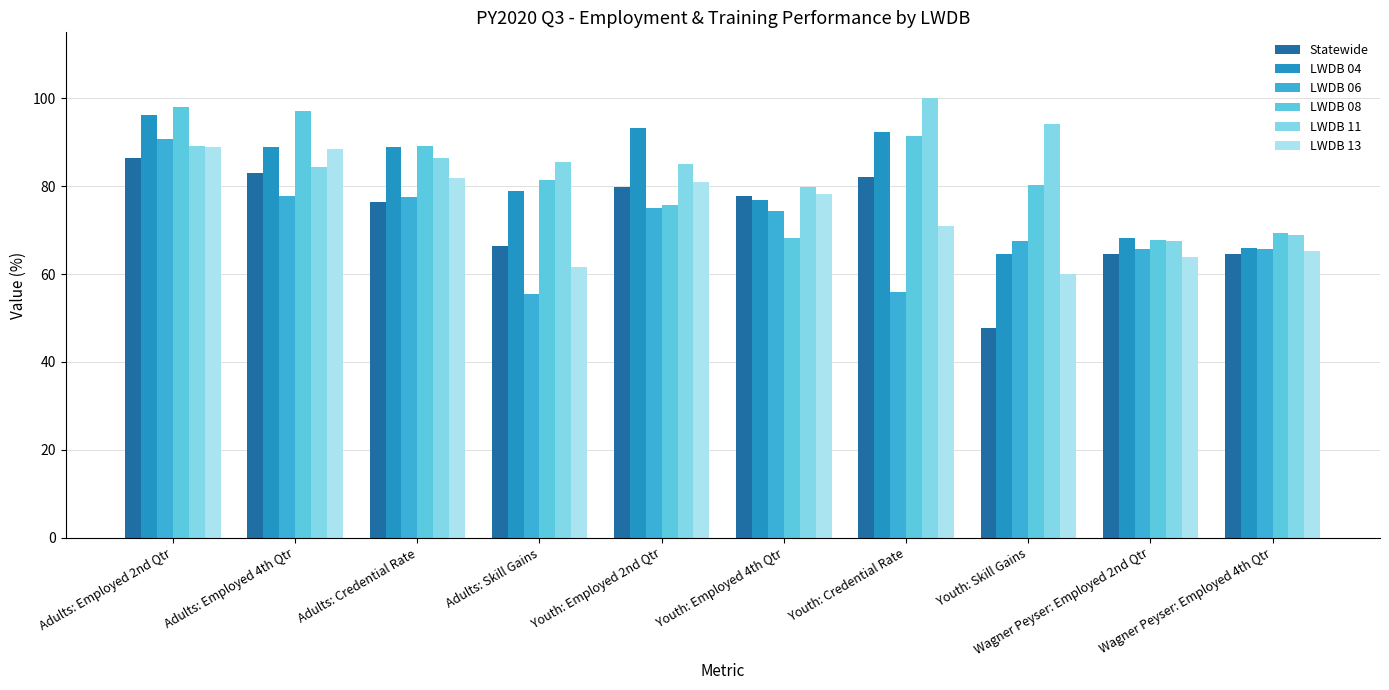

What is the highest value of the LWDB 11 series?

100.0